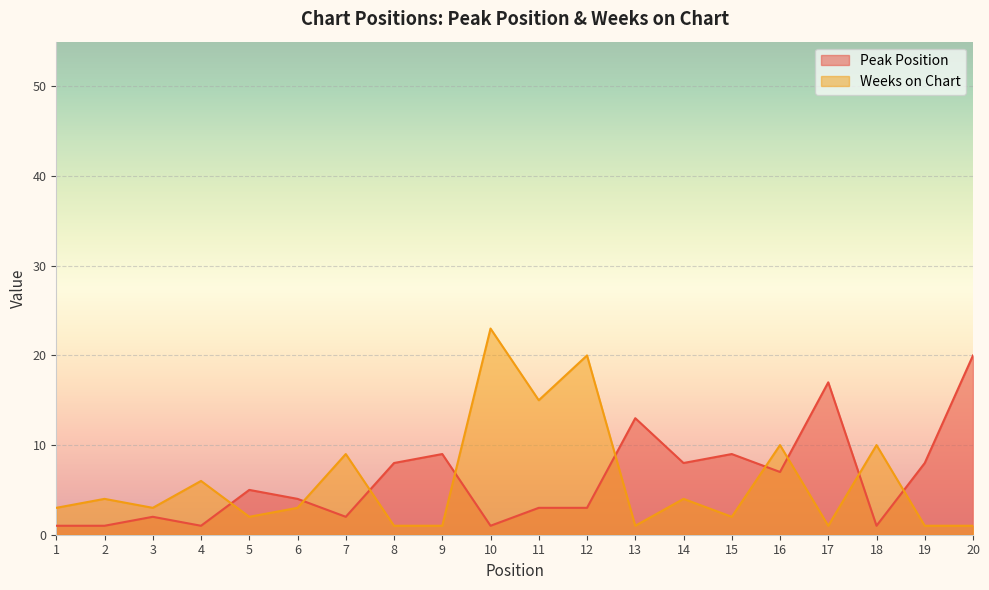

At which label does Weeks on Chart reach its minimum?

8